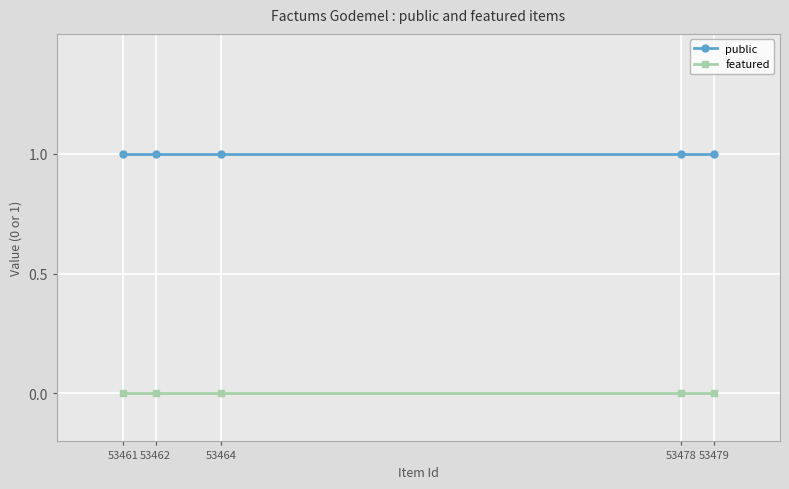

Does the chart have visible grid lines?

Yes